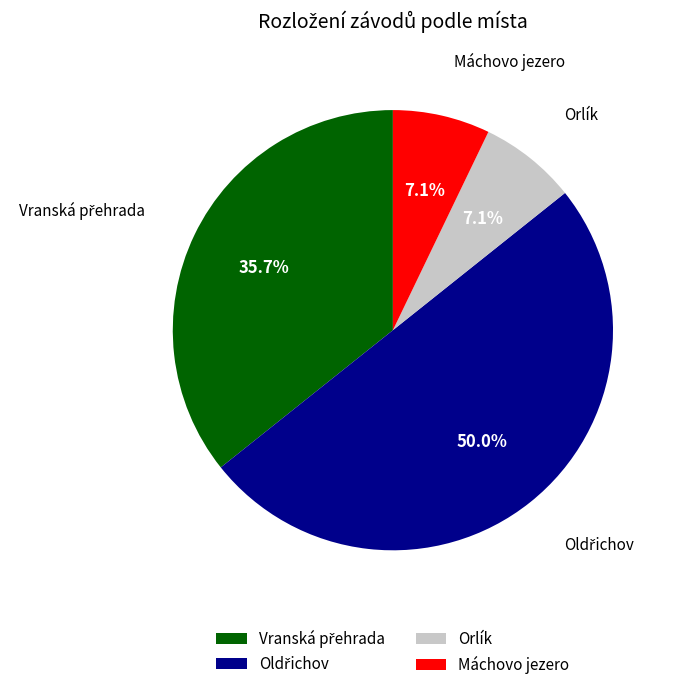

Is Máchovo jezero the majority of the pie?

No